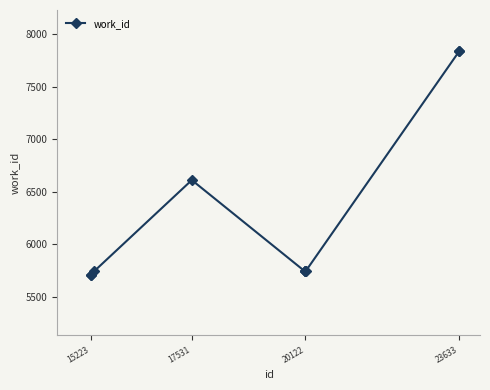

Does the chart have visible grid lines?

No